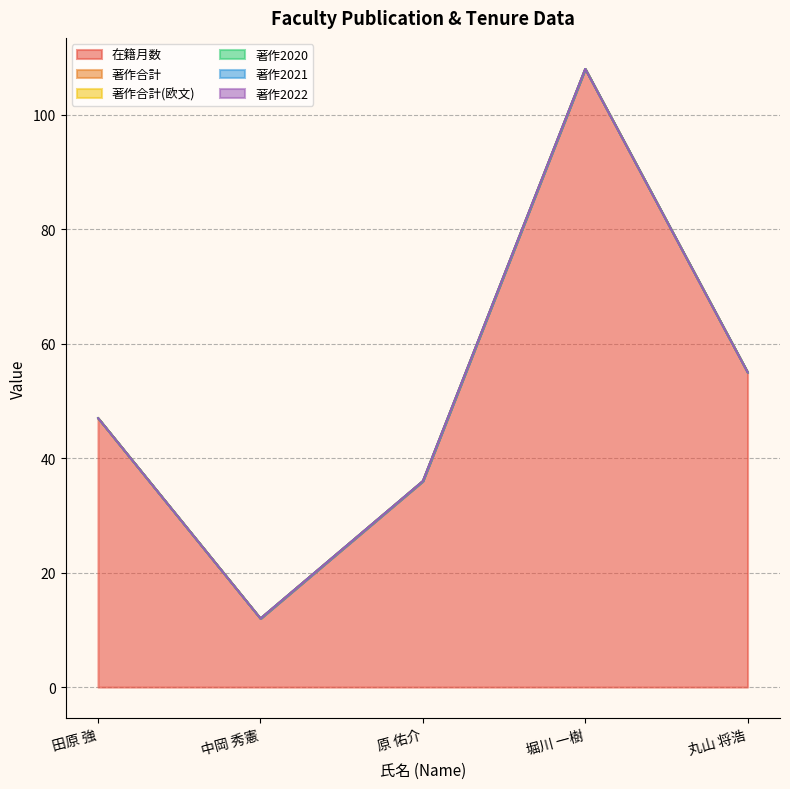

How many values in the 在籍月数 series exceed 47?

2